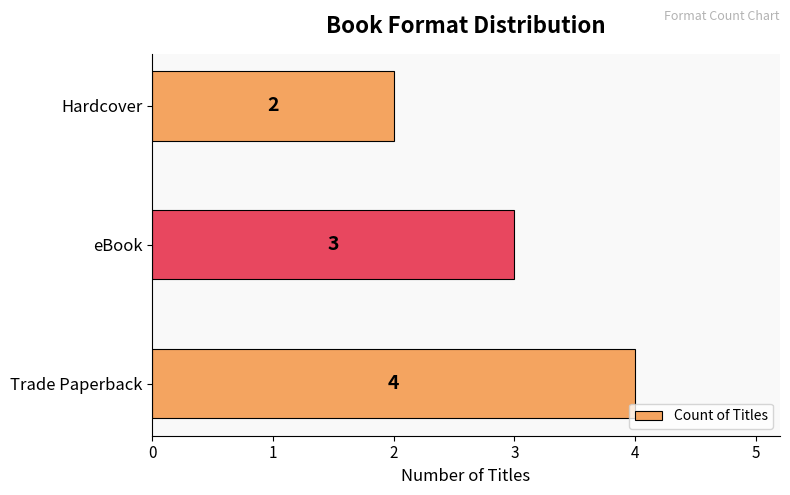

Reading top to bottom, extract all data points from this chart.

Hardcover=2	eBook=3	Trade Paperback=4